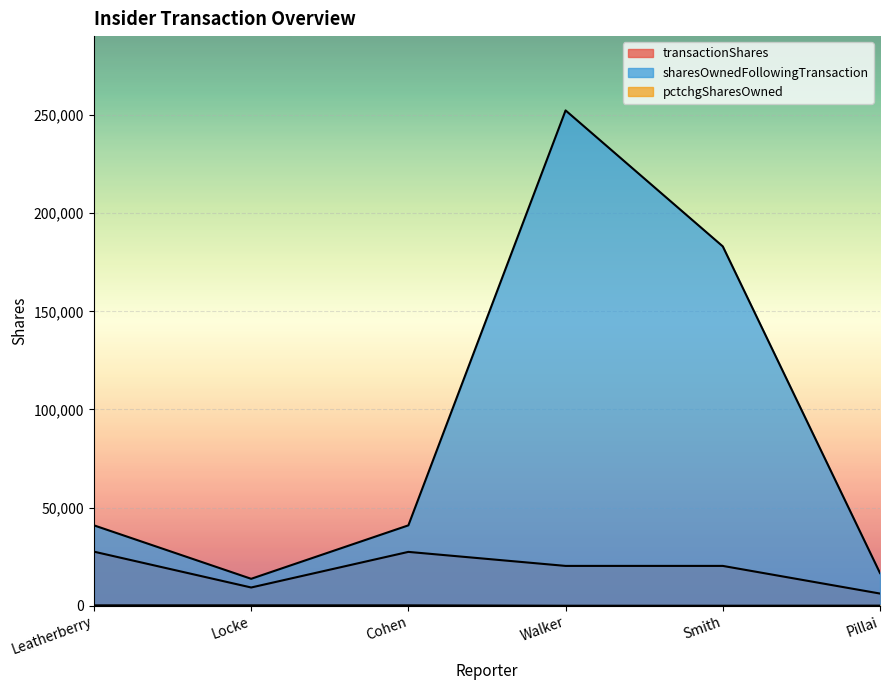

Where does the transactionShares series first go above 20300?

Leatherberry